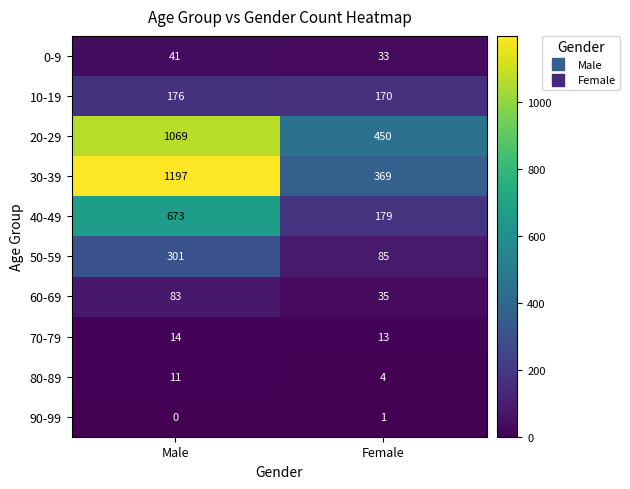

Count the number of categories in the chart.

2